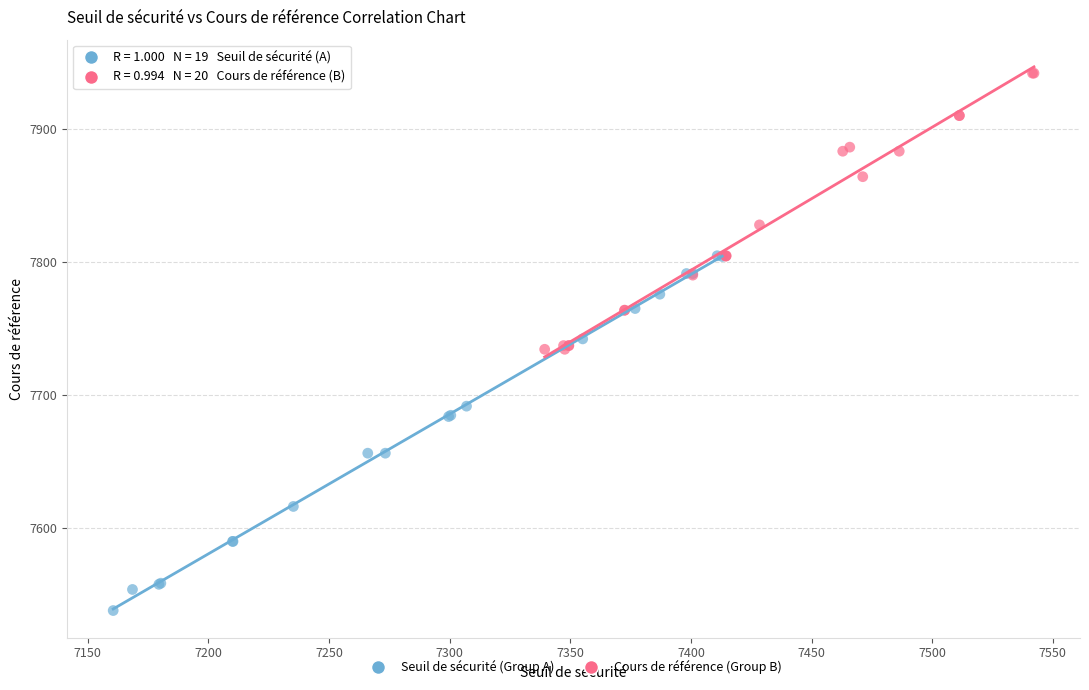

Which series contains the lowest Y value?

Seuil de sécurité (Group A)